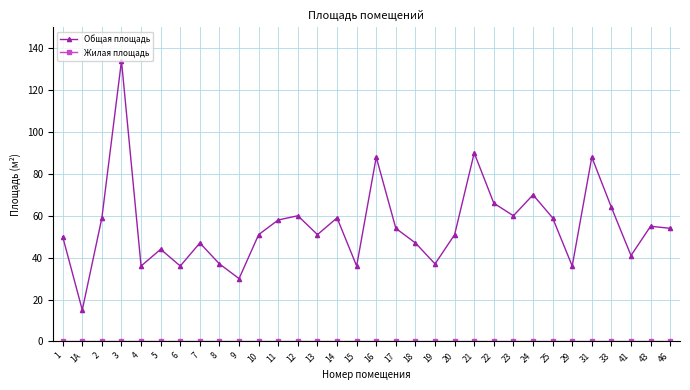

Where is Общая площадь nearest to the value 74?

24